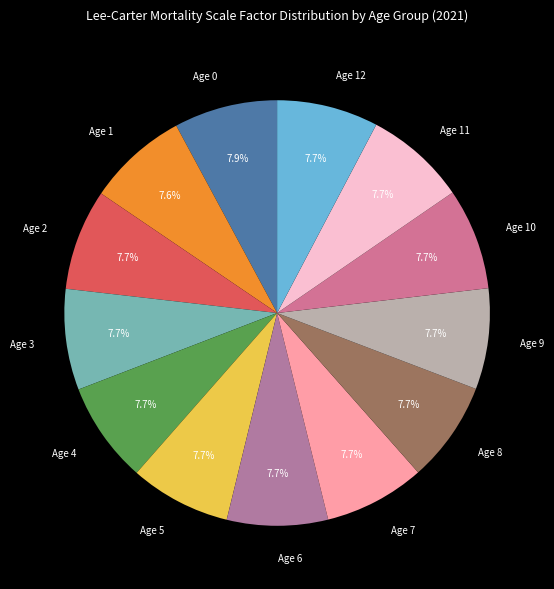

Count the number of slices in the pie.

13